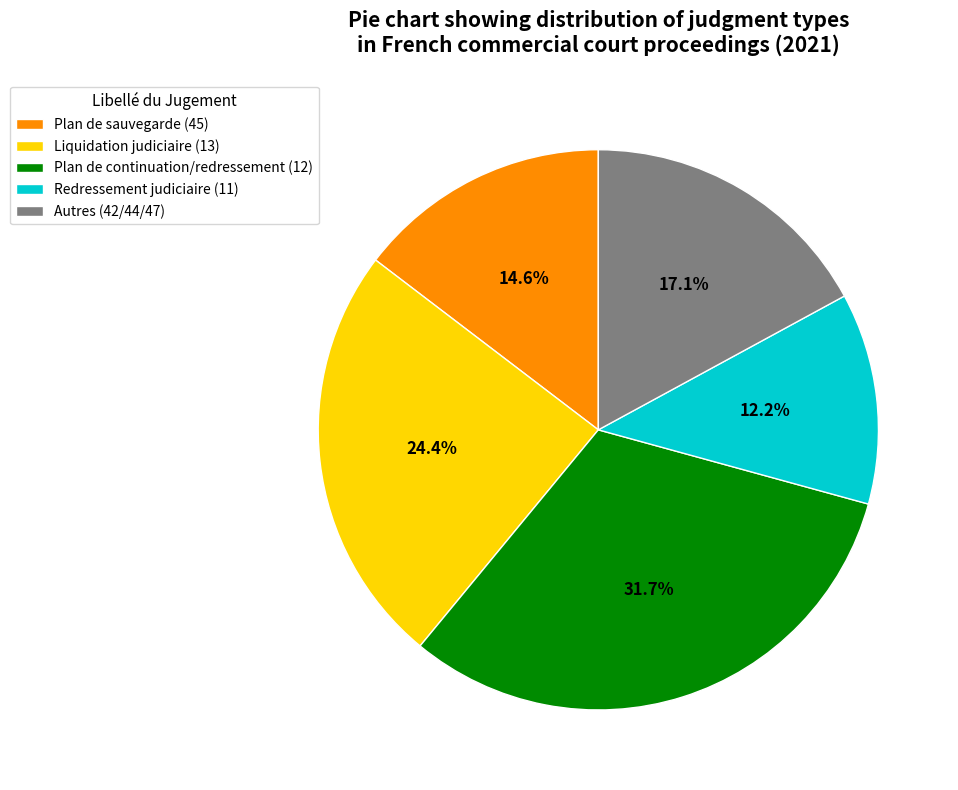

Approximately how many times larger is the value at Autres (42/44/47) compared to Liquidation judiciaire (13)?

0.7